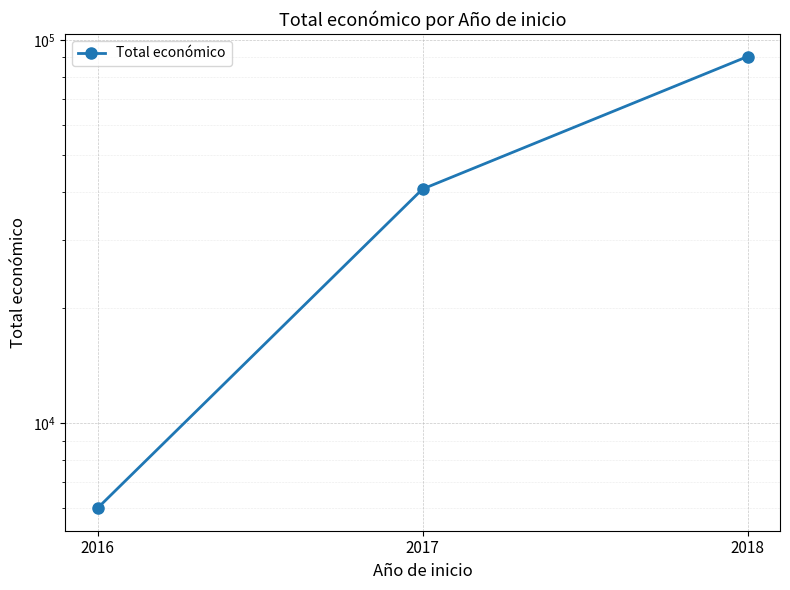

Rank the categories by value from highest to lowest.

2018, 2017, 2016